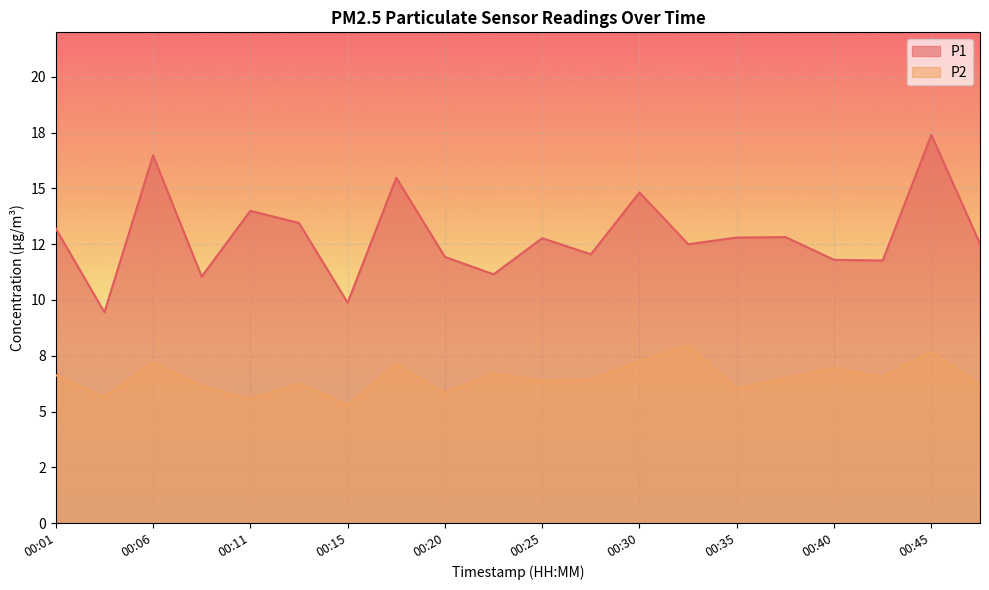

What is the difference between the P1 values at 00:08 and 00:35?

1.8